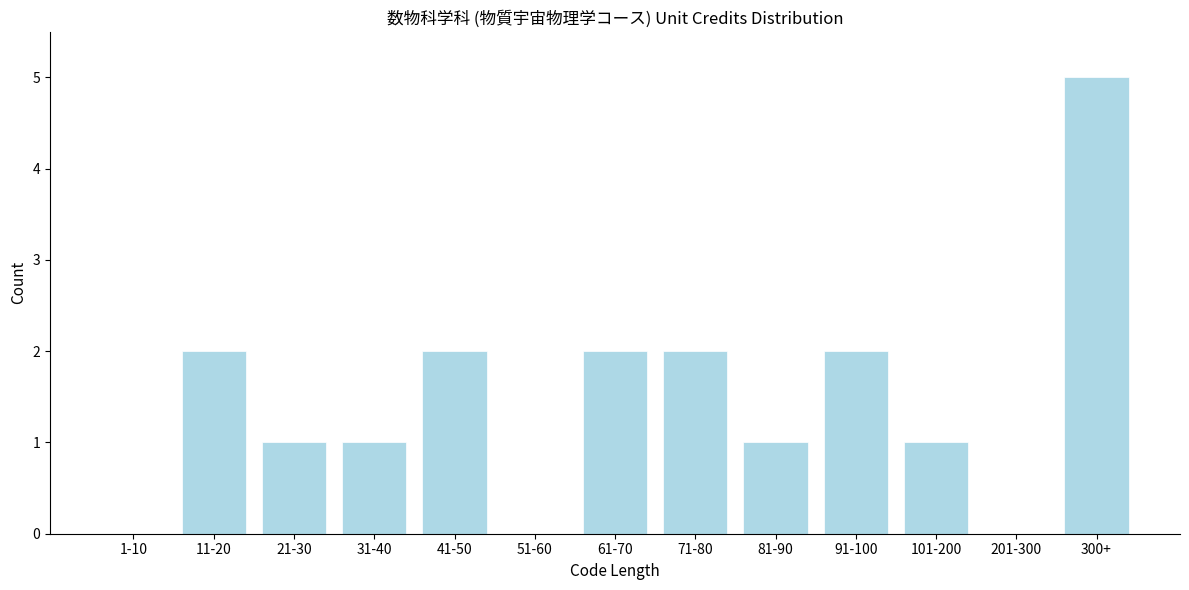

Reading right to left, transcribe all the data shown in this chart.

300+=5	201-300=0	101-200=1	91-100=2	81-90=1	71-80=2	61-70=2	51-60=0	41-50=2	31-40=1	21-30=1	11-20=2	1-10=0